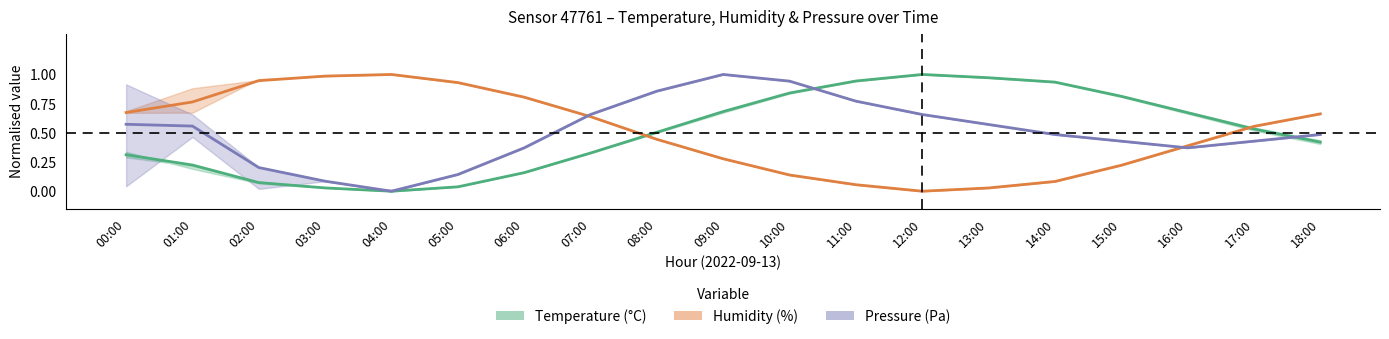

True or false: Temperature has more than 0 points higher than both neighbors.

True